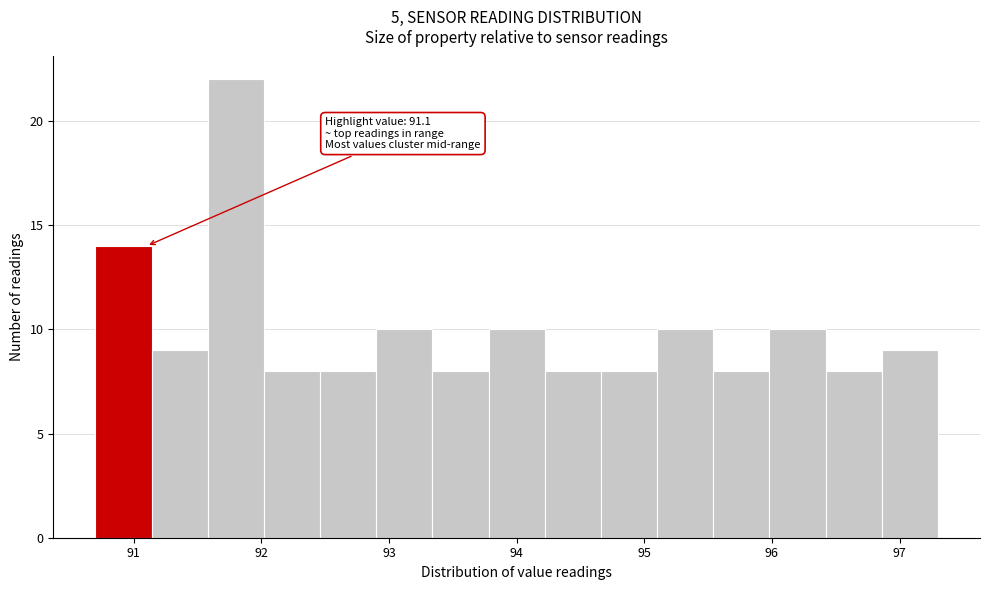

Which range on the x-axis has the tallest bar?

91.58 to 92.02